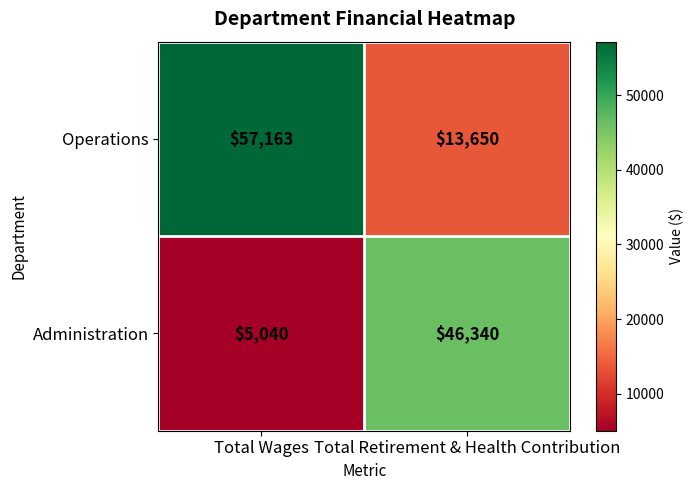

True or false: Administration has a value of 32310 at Total Retirement & Health Contribution.

False